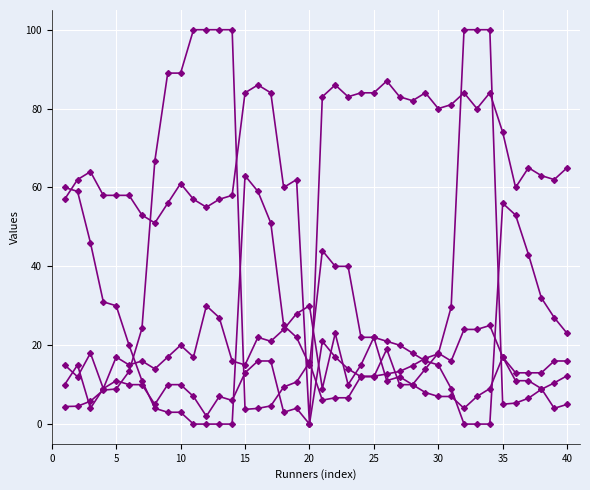

Count the number of data series in this chart.

5